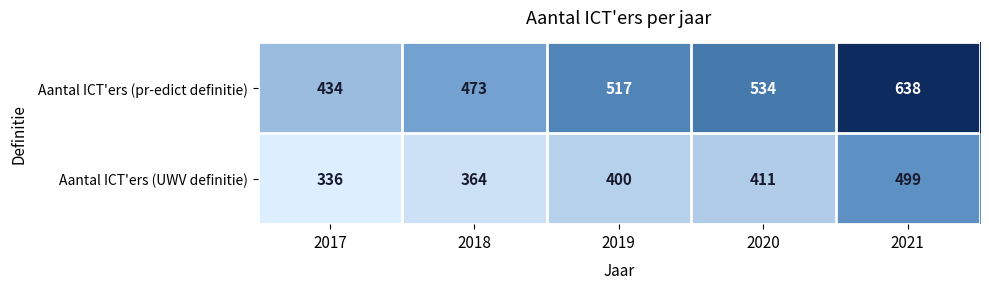

The value of Aantal ICT'ers (pr-edict definitie) at 2017 is 434. True or false?

True